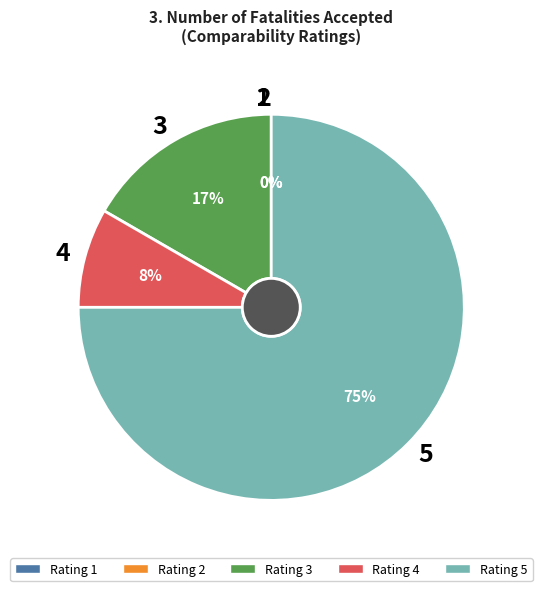

To the nearest percent, what is the difference between the 3 and 4 slice percentages?

8%